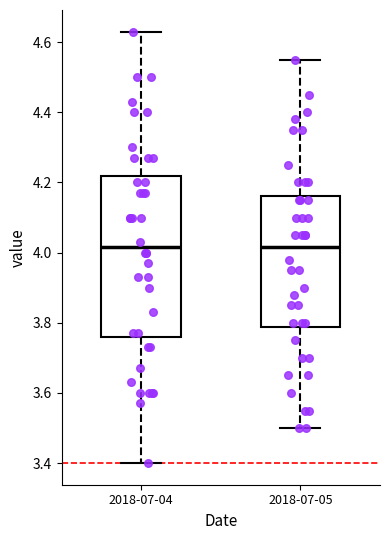

Reading left to right, read every box against the y-axis: the position of its median line, the range the box covers, and the ends of its whiskers. The values are not printed on the chart, so give them approximately, as read against the axis.

2018-07-04: median 4.02, box 3.76 to 4.22, whiskers 3.40 to 4.64
2018-07-05: median 4.02, box 3.78 to 4.16, whiskers 3.50 to 4.56